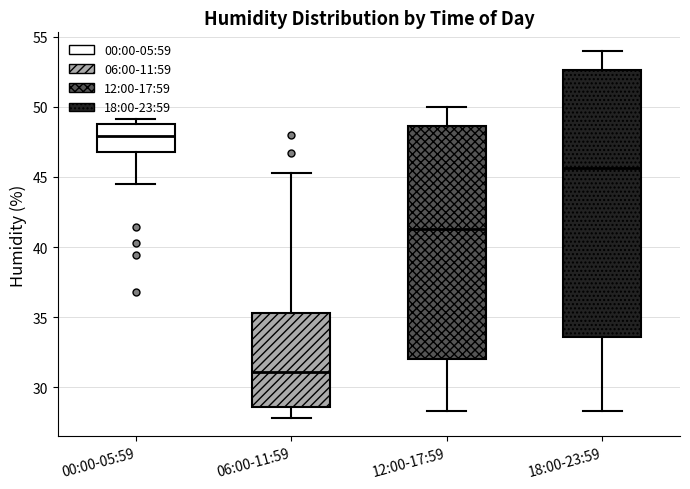

Reading left to right, transcribe this box plot: for each box, give where its median line is, the range the box spans, and where its two whiskers end, as read against the y-axis. The values are not printed on the chart, so give them approximately, as read against the axis.

00:00-05:59: median 48.0, box 47.0 to 49.0, whiskers 44.5 to 49.0 (just above the box's upper edge)
06:00-11:59: median 31.0, box 28.5 to 35.5, whiskers 28.0 to 45.5
12:00-17:59: median 41.5, box 32.0 to 48.5, whiskers 28.5 to 50.0
18:00-23:59: median 45.5, box 33.5 to 52.5, whiskers 28.5 to 54.0